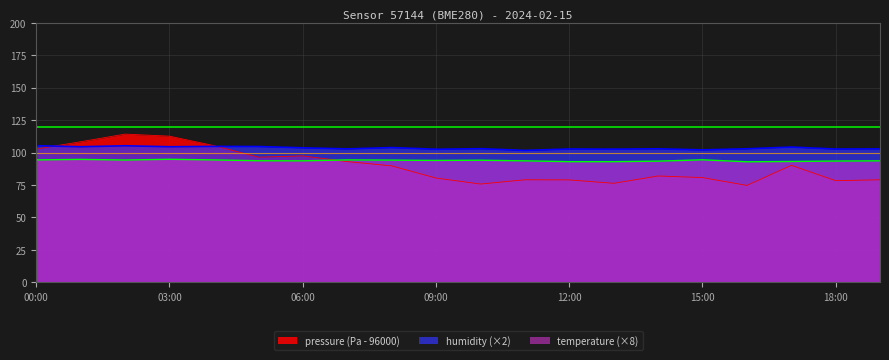

True or false: pressure and humidity intersect in this chart.

True